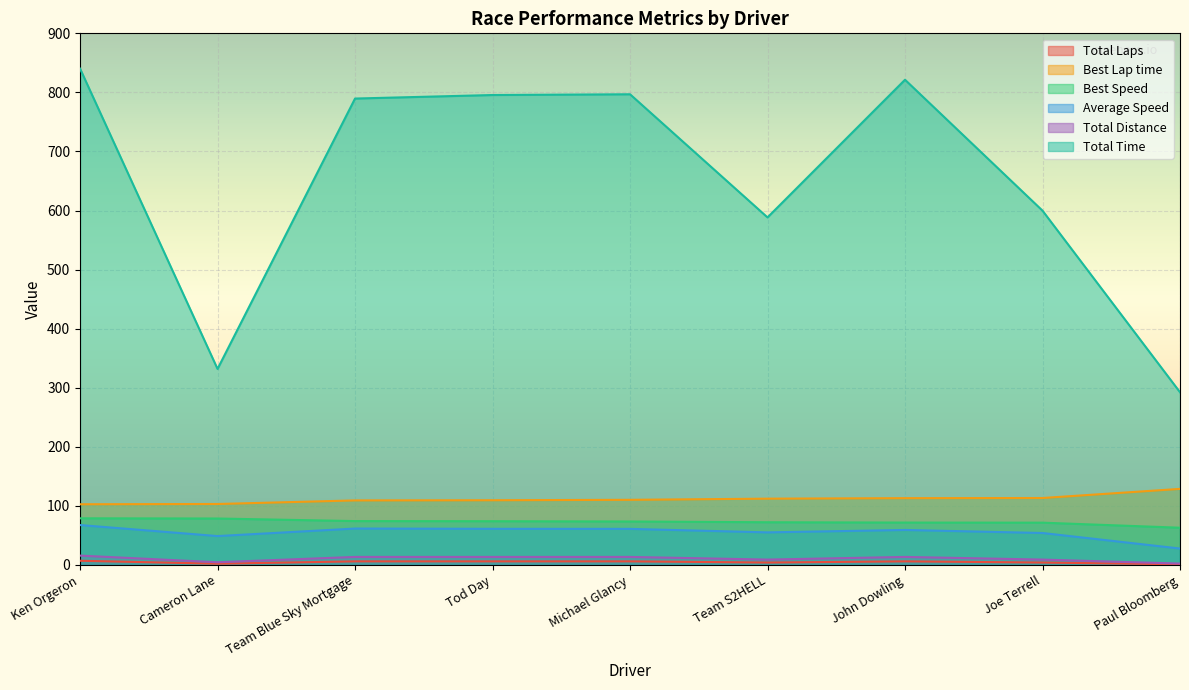

Between Paul Bloomberg and Cameron Lane, which is larger?

Cameron Lane